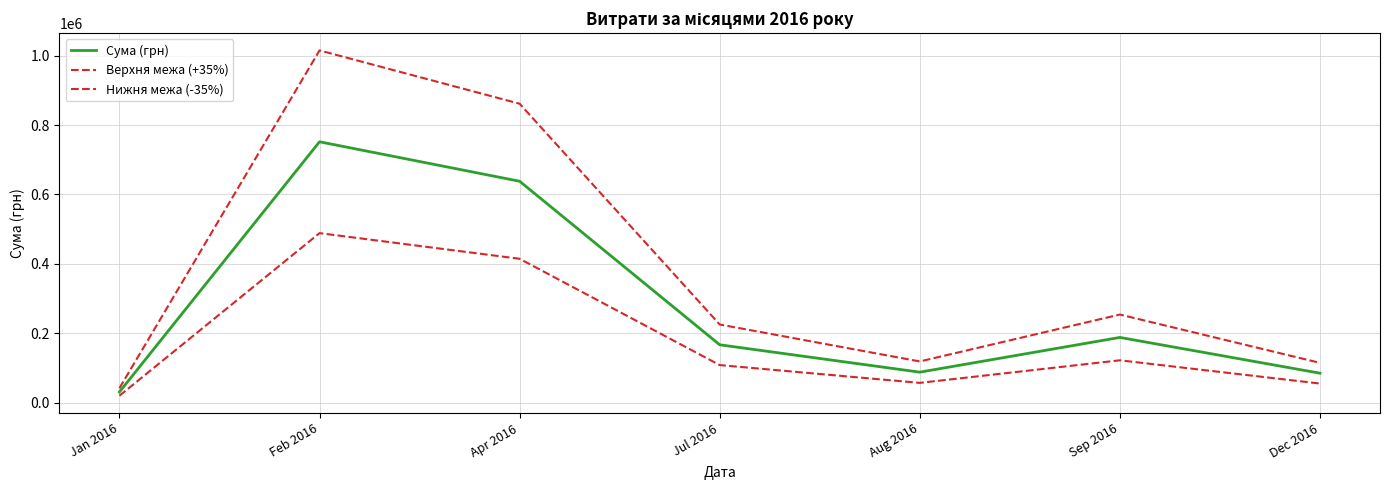

How many lines are shown in the chart?

3